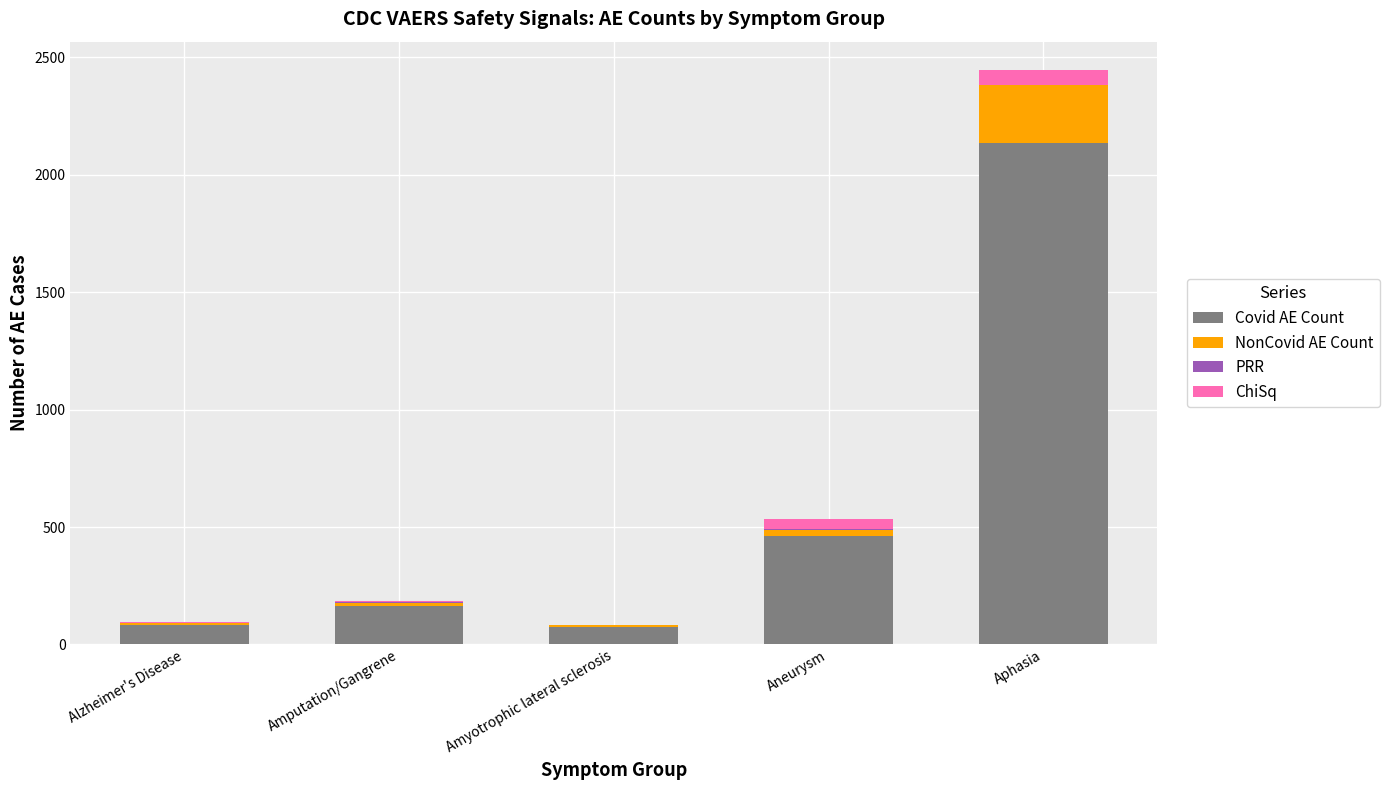

What is the maximum value for Covid AE Count?

2136.0